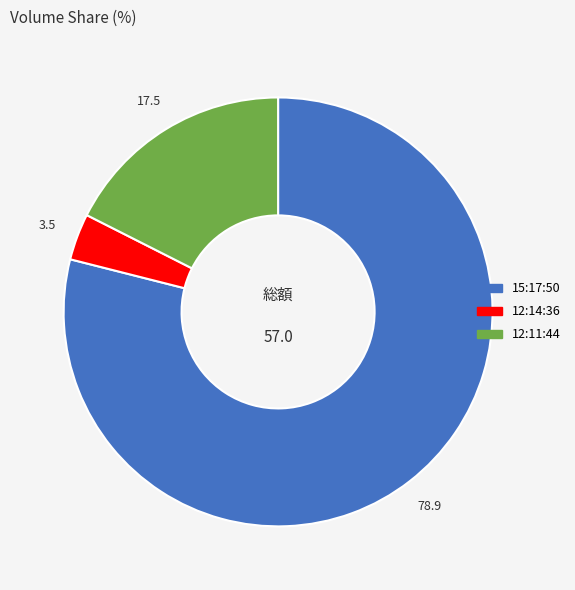

Do 12:11:44 and 12:14:36 together represent more than half of the pie?

No